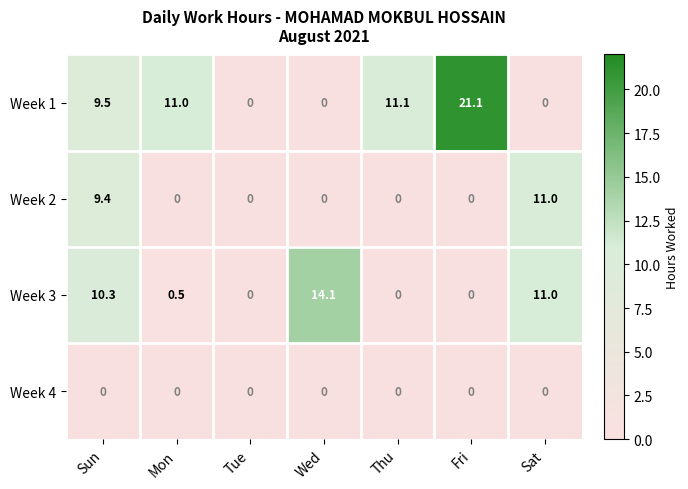

What is the difference between the highest and lowest values at Sun?

10.3